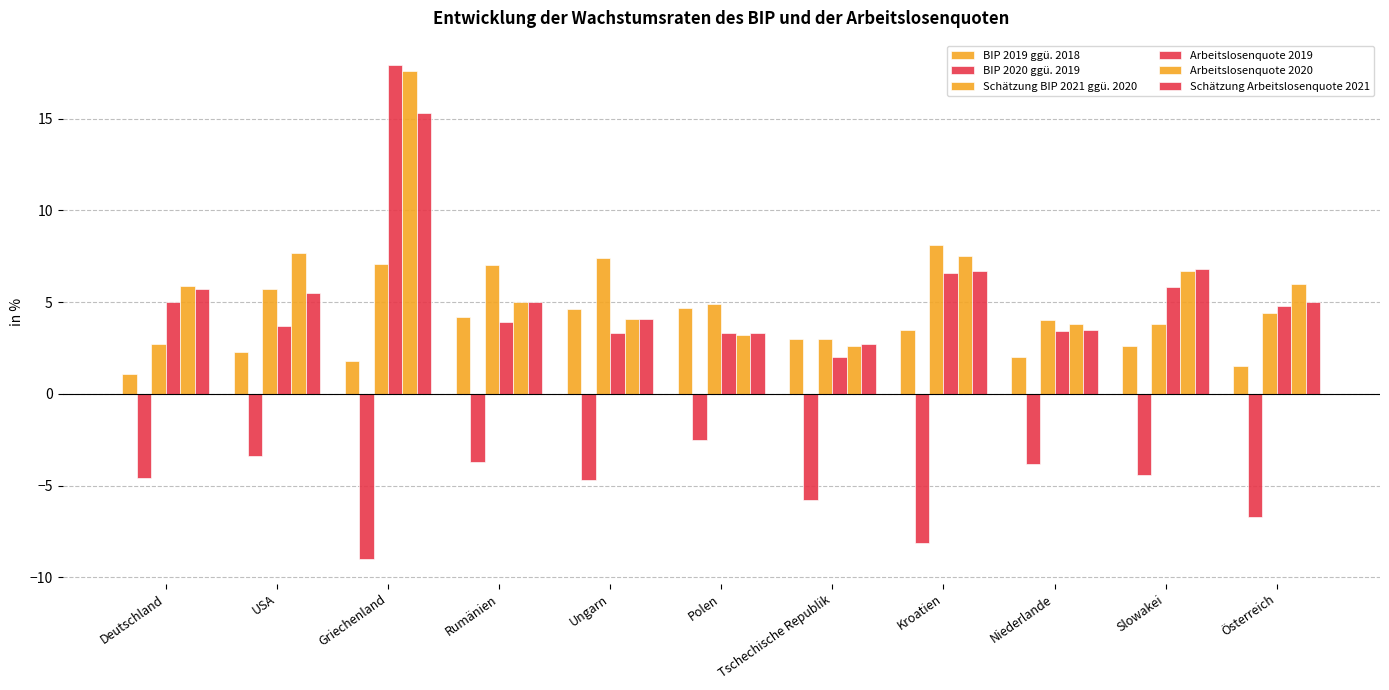

How many bars are there in each group?

6